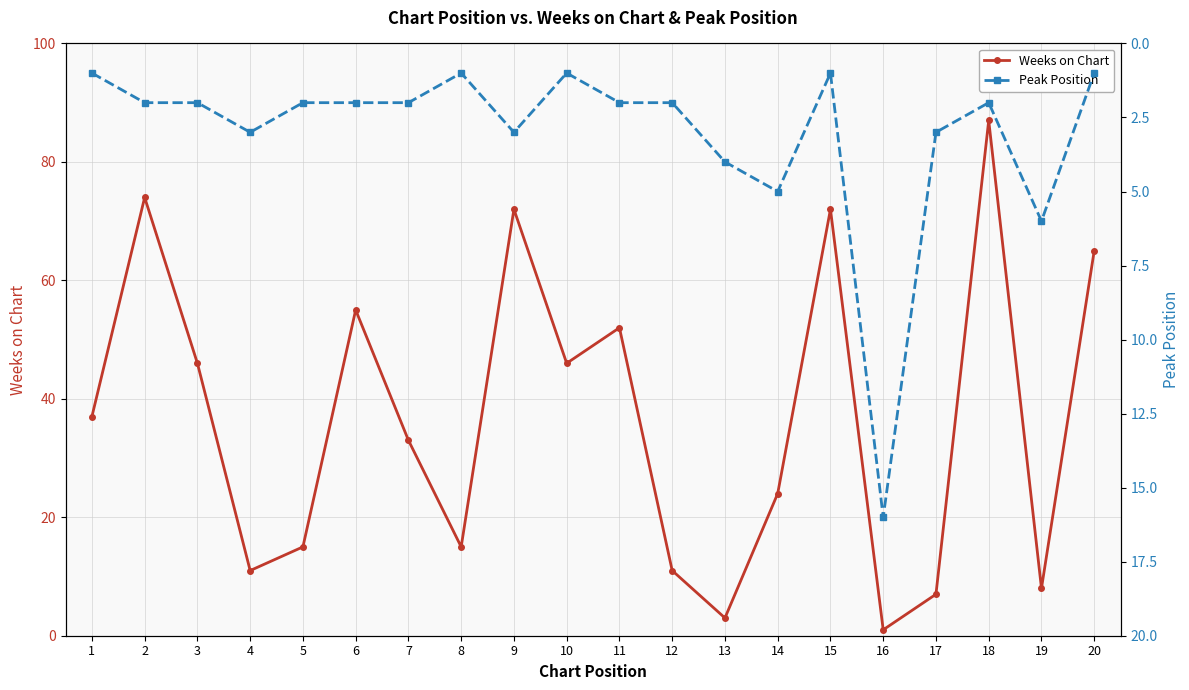

Where is the first local maximum for Peak Position?

4